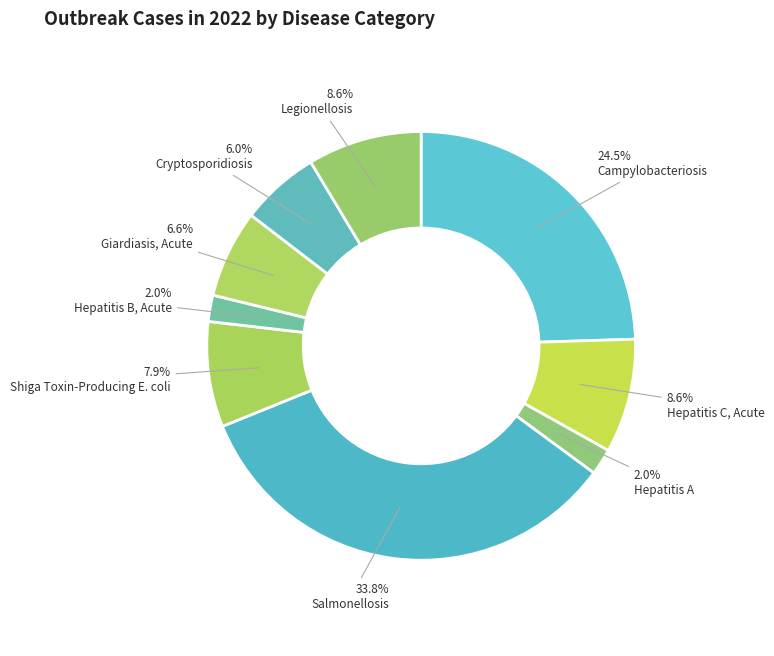

Which category has the smallest portion of the pie?

Hepatitis A